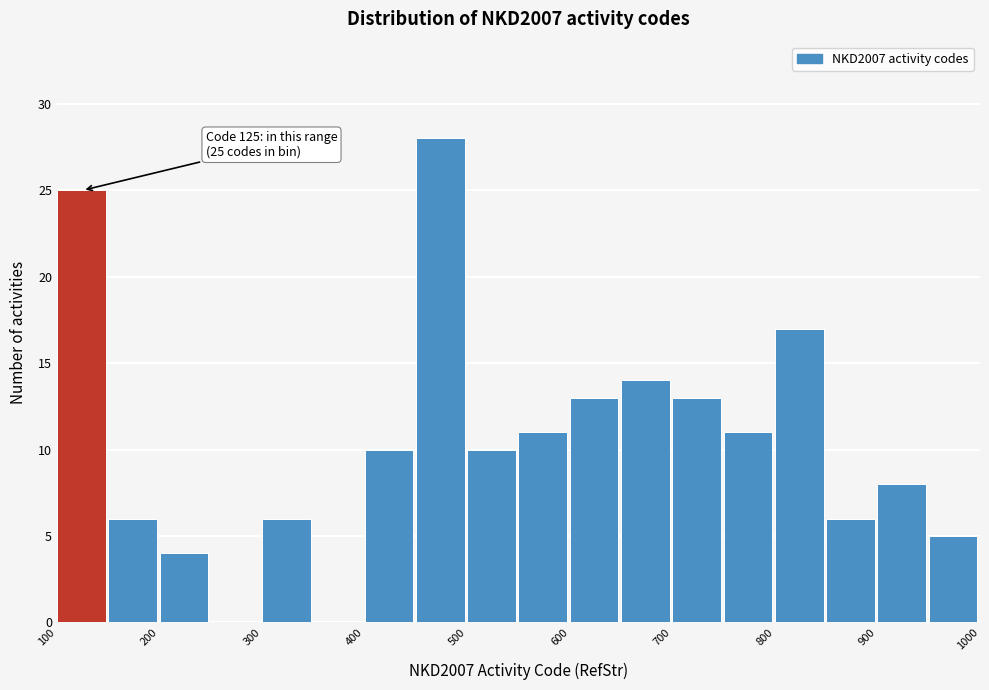

Over which range of the x-axis is the bar tallest?

450 to 500